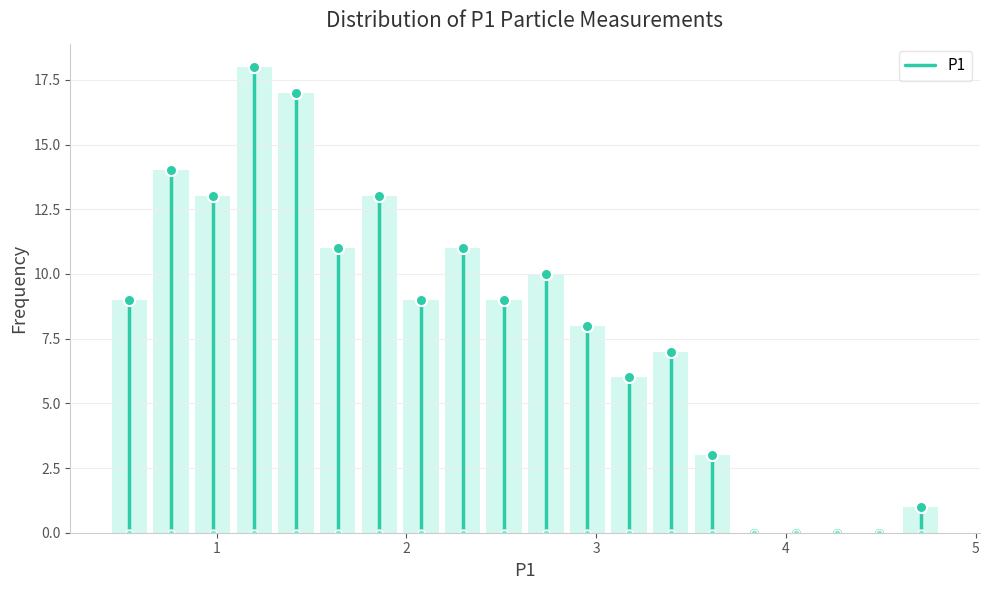

Around what value on the x-axis is the tallest bar? Give the approximate position of its centre, as read against the axis.

1.2